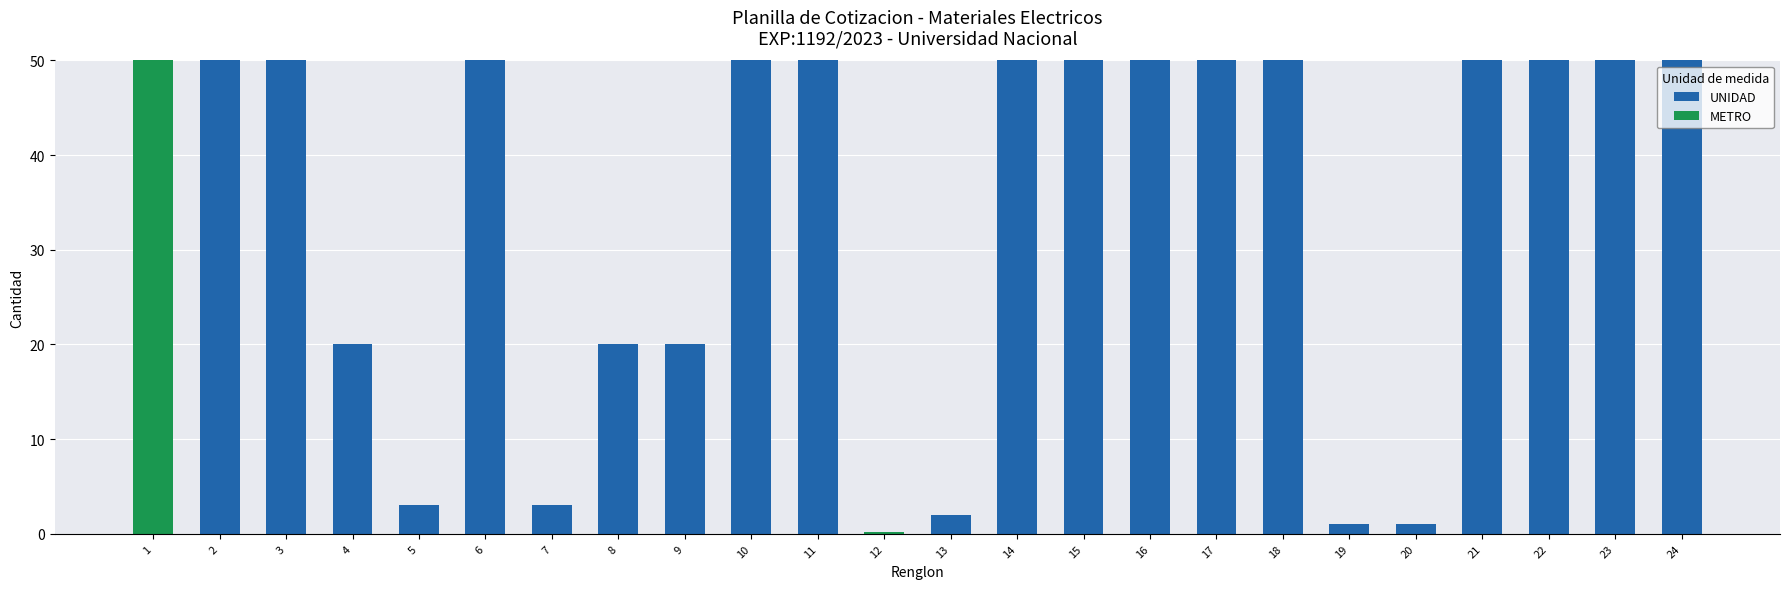

The value of UNIDAD at 2 is 79.4. True or false?

False